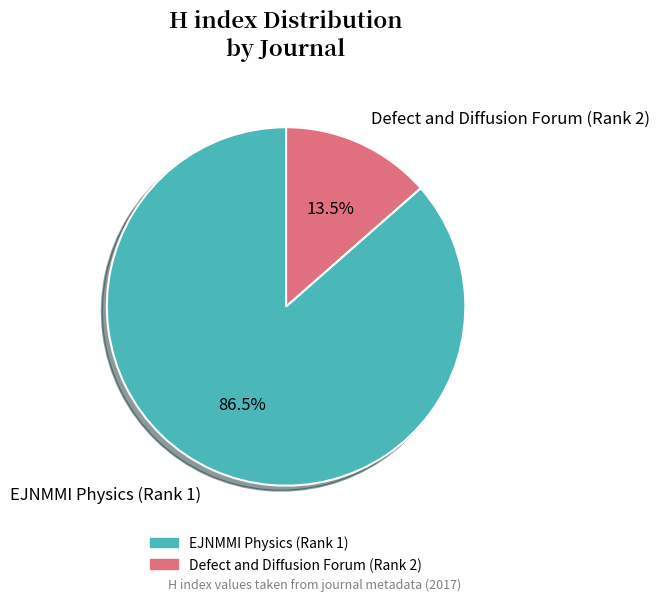

How many slices are in this pie chart?

2